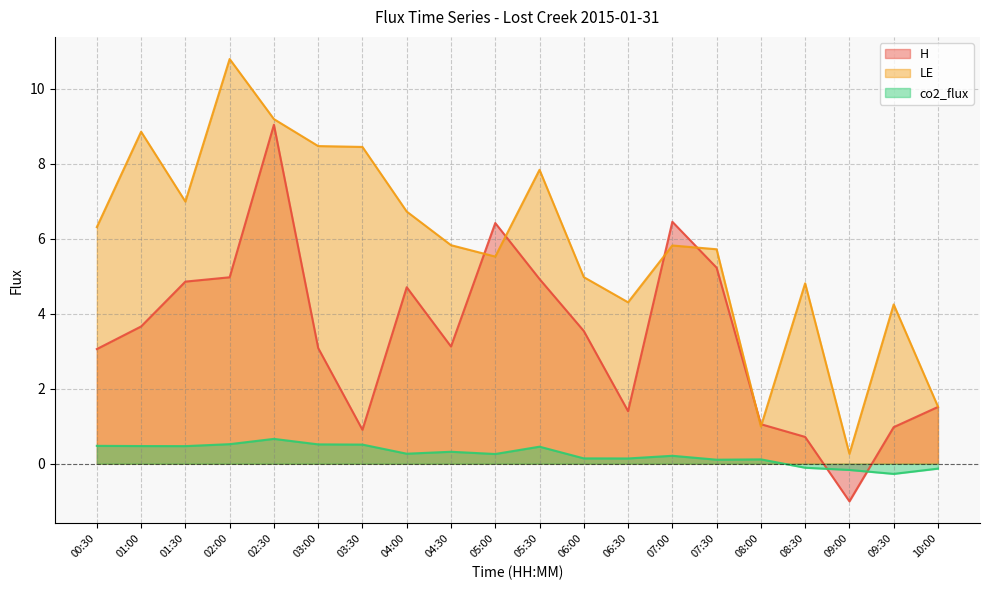

After their last crossing, which series has the higher values: H or LE?

LE